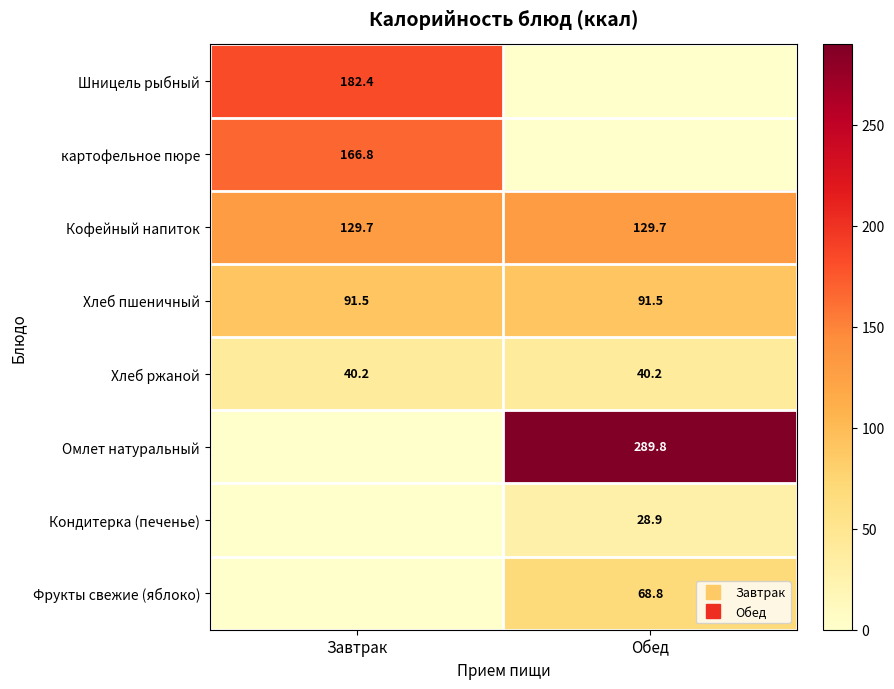

What is the minimum value for Кофейный напиток?

129.7